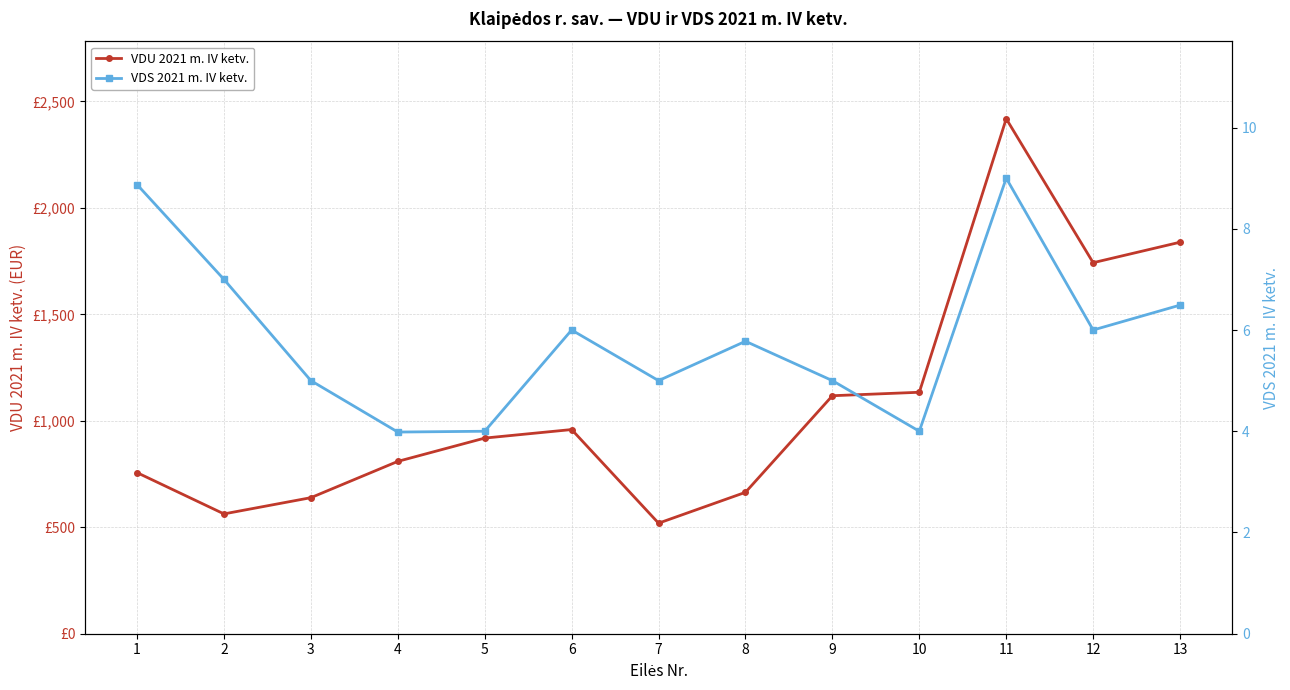

Between 4 and 12, which is larger?

12